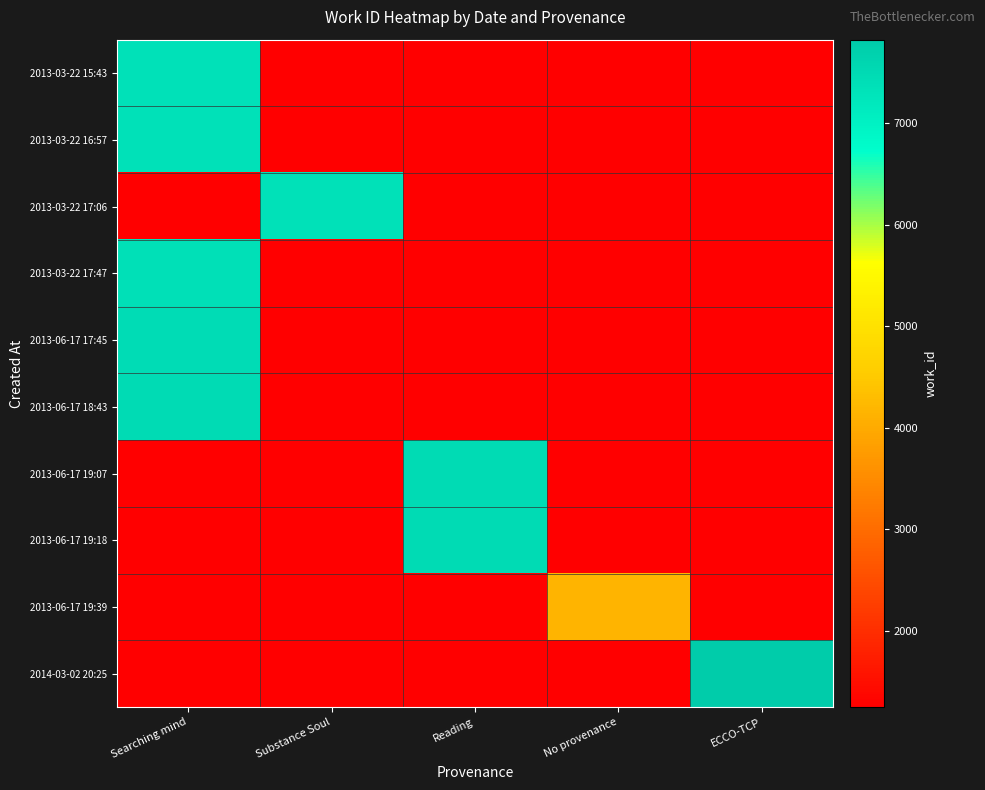

What is the total value across all series at Reading?

24912.6